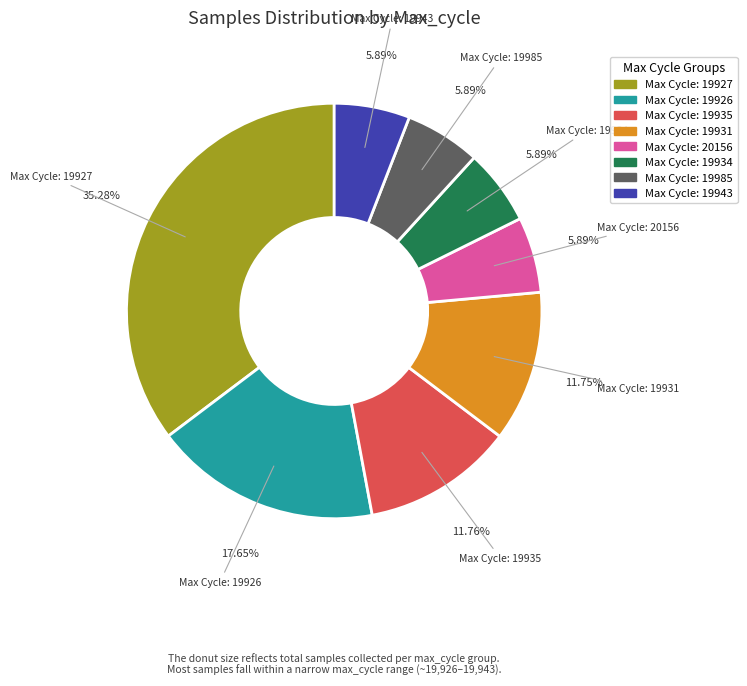

Is there any slice that represents more than half of the pie?

No